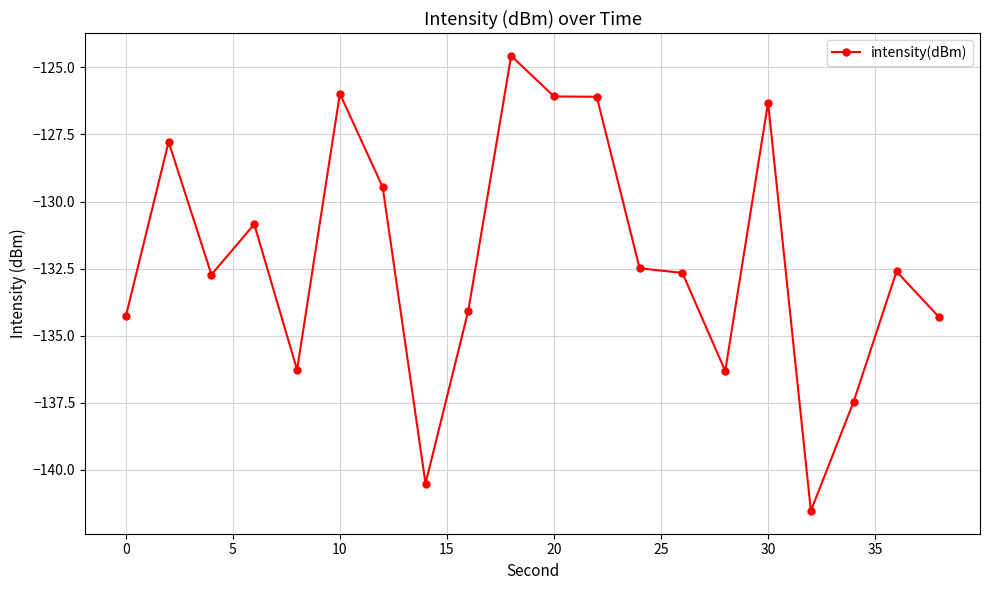

What is the greatest value displayed?

-124.6